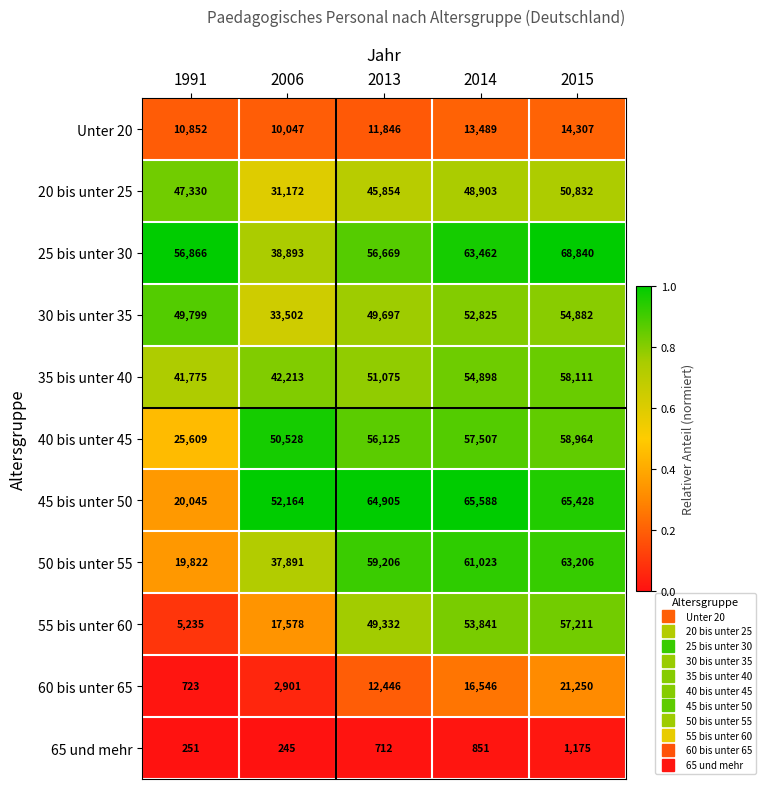

Rank the series by their maximum value, from lowest to highest.

65 und mehr, Unter 20, 60 bis unter 65, 20 bis unter 25, 30 bis unter 35, 55 bis unter 60, 35 bis unter 40, 40 bis unter 45, 50 bis unter 55, 45 bis unter 50, 25 bis unter 30